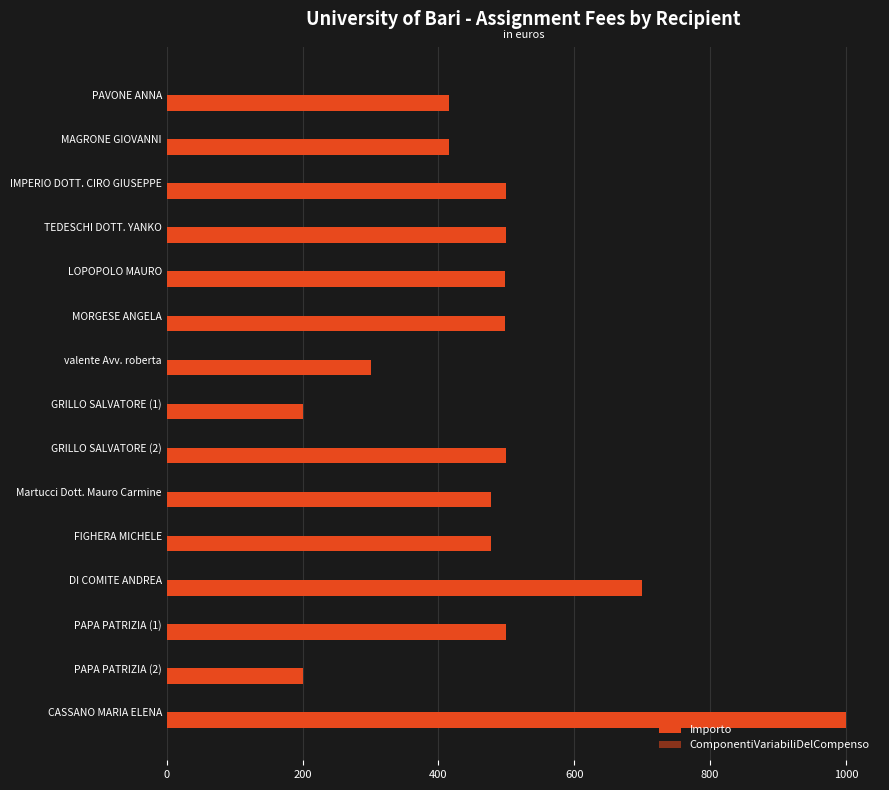

Count the number of values greater than 498.

8